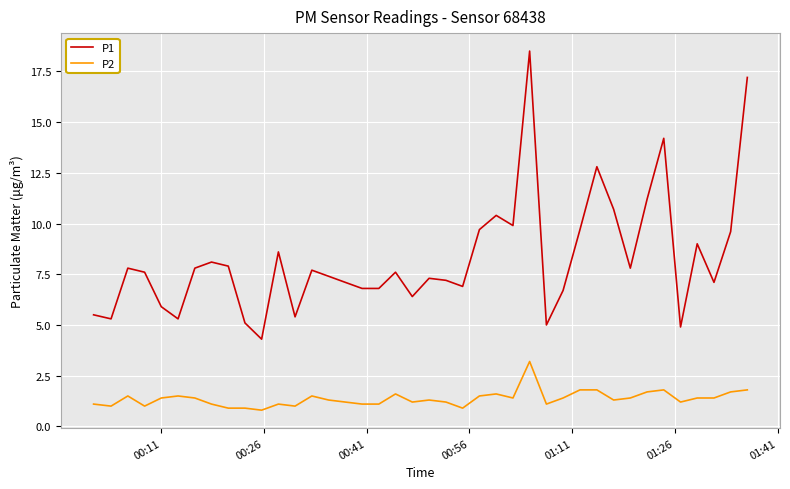

In P1, how many points are higher than both neighbors (excluding endpoints)?

11